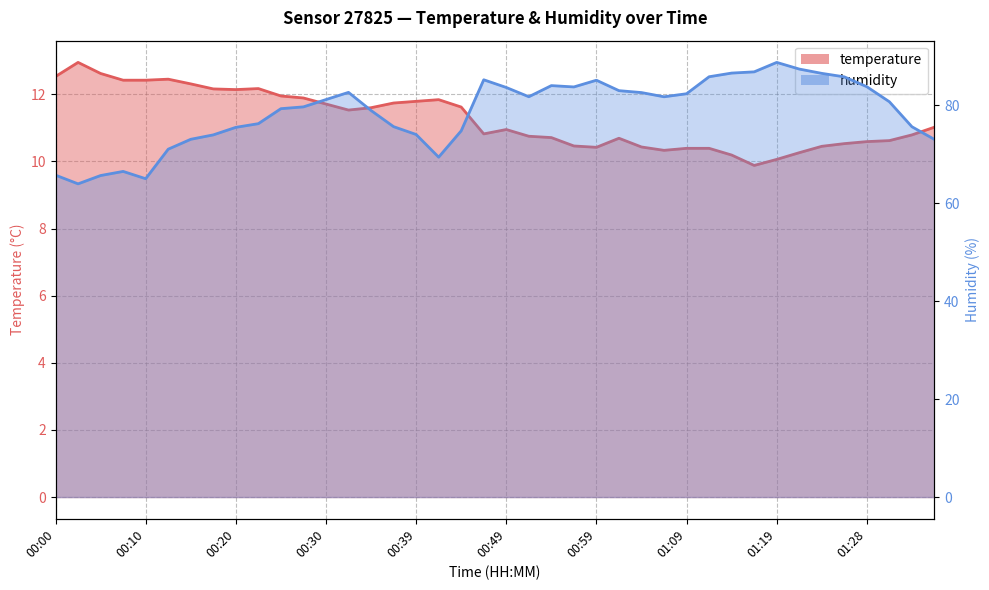

Rank the series by their maximum value, from lowest to highest.

temperature, humidity